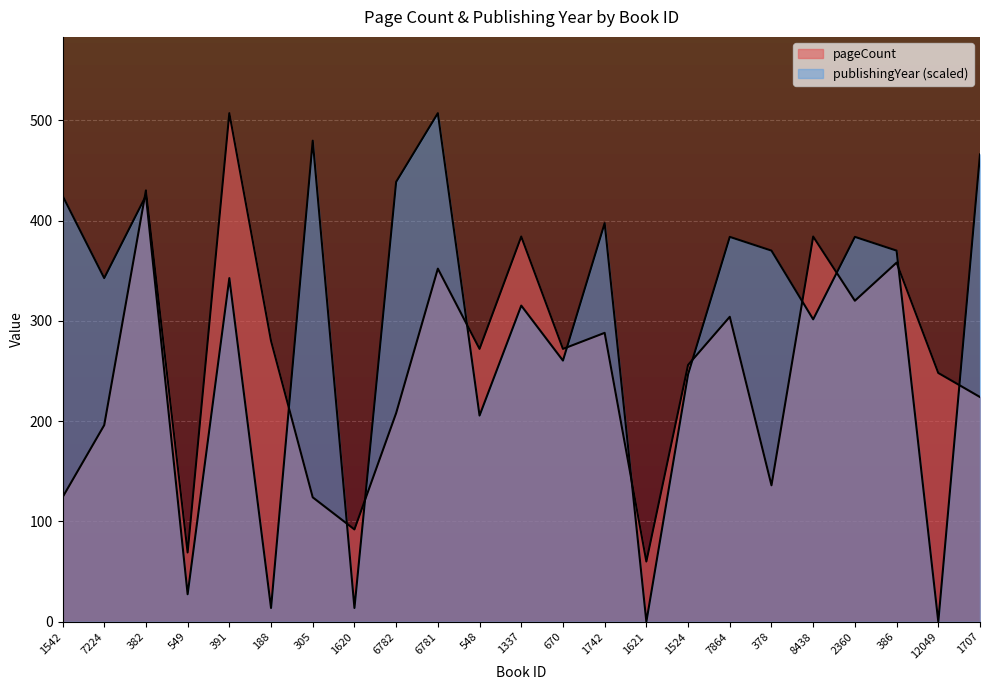

Is it true that publishingYear equals 645.3 at 305?

False